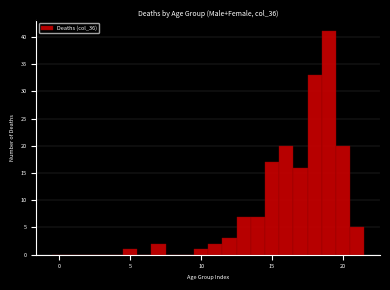

Around what value on the x-axis is the tallest bar? Give the approximate position of its centre, as read against the axis.

19.0